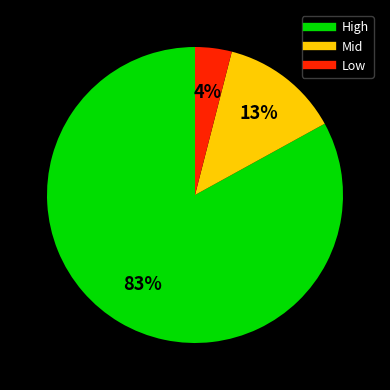

How many segments does this pie chart have?

3